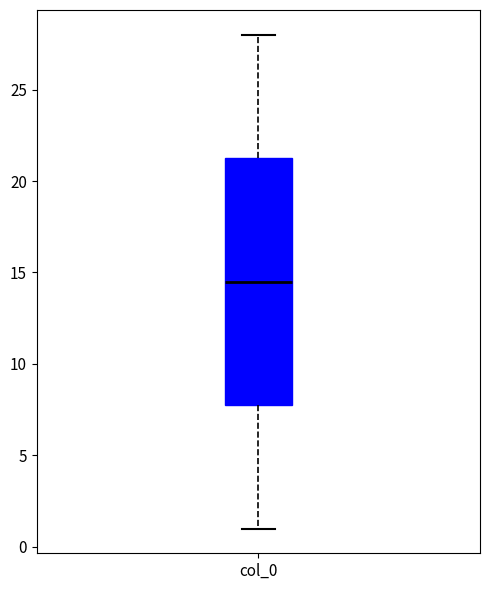

Read this box plot against the y-axis: the position of the median line, the range covered by the box, and the ends of both whiskers. The values are not printed on the chart, so give them approximately, as read against the axis.

median 14.5, box 8.0 to 21.5, whiskers 1.0 to 28.0